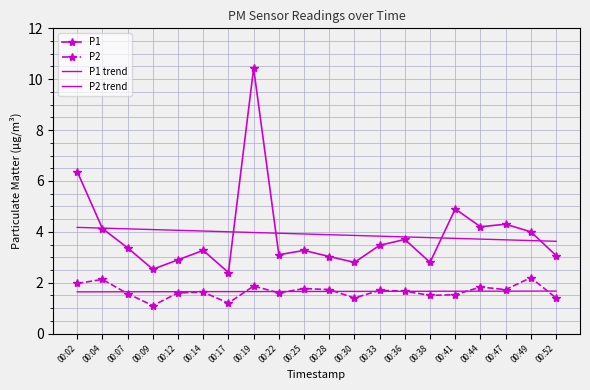

At which label is P2 trend closest to 1?

00:02